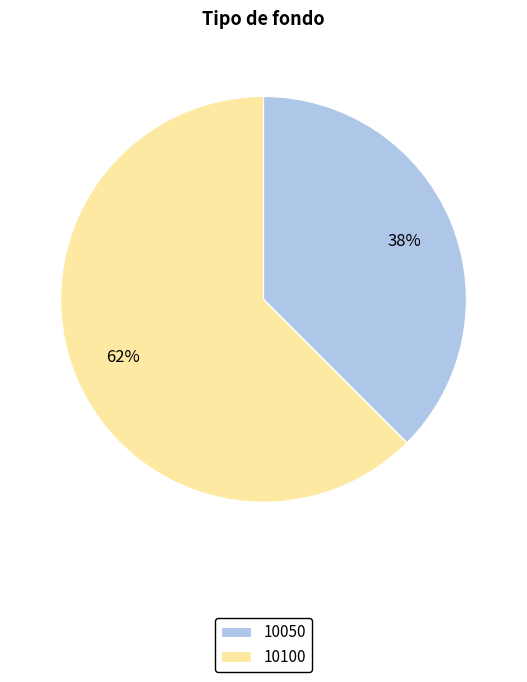

Rank the categories by value from highest to lowest.

10100, 10050